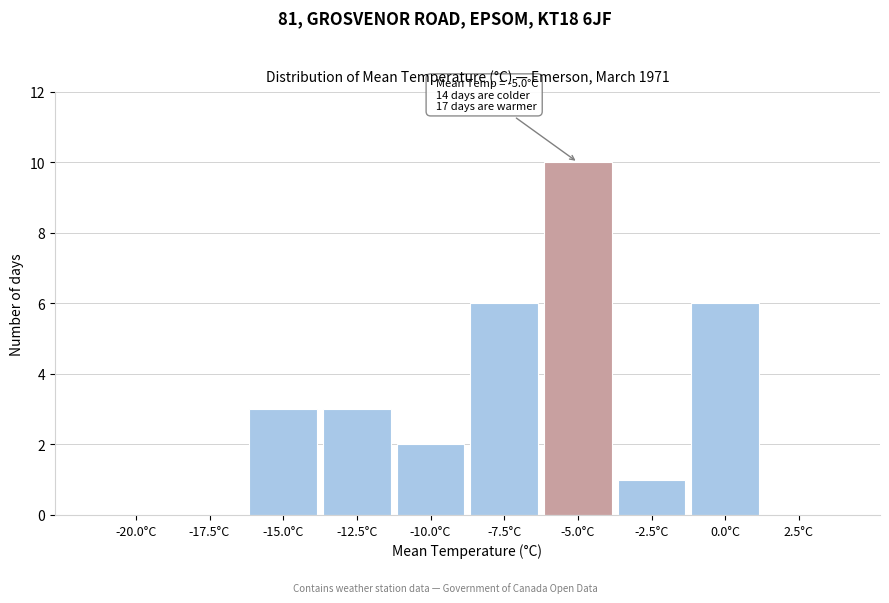

Reading left to right, what are all the values shown in this chart?

-20.0°C=0	-17.5°C=0	-15.0°C=3	-12.5°C=3	-10.0°C=2	-7.5°C=6	-5.0°C=10	-2.5°C=1	0.0°C=6	2.5°C=0